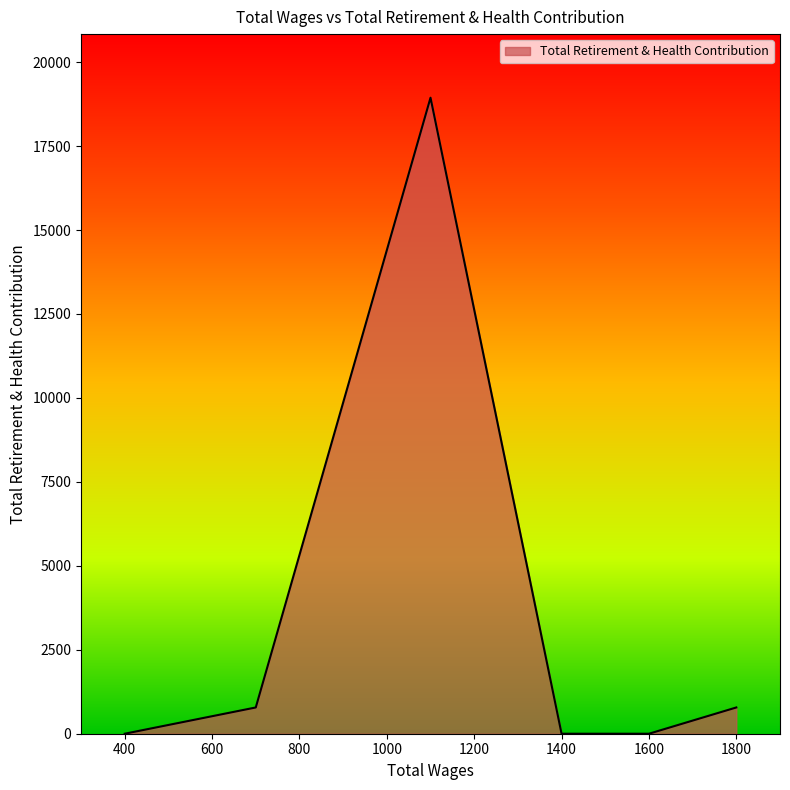

What is the difference between the maximum and minimum values?

18941